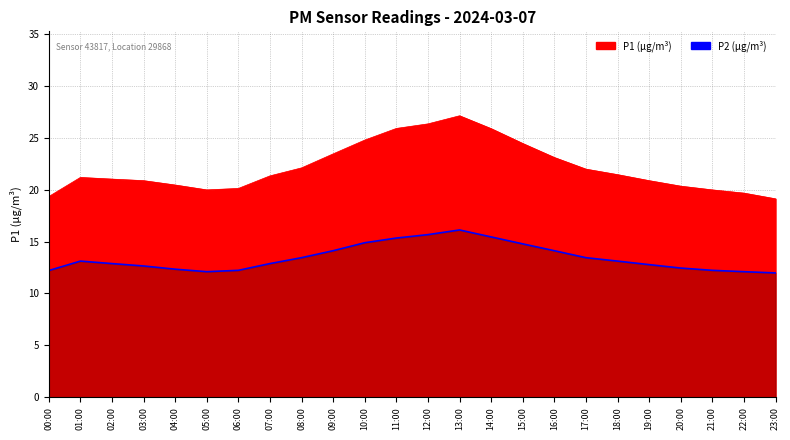

Where does the data first go above 13?

01:00